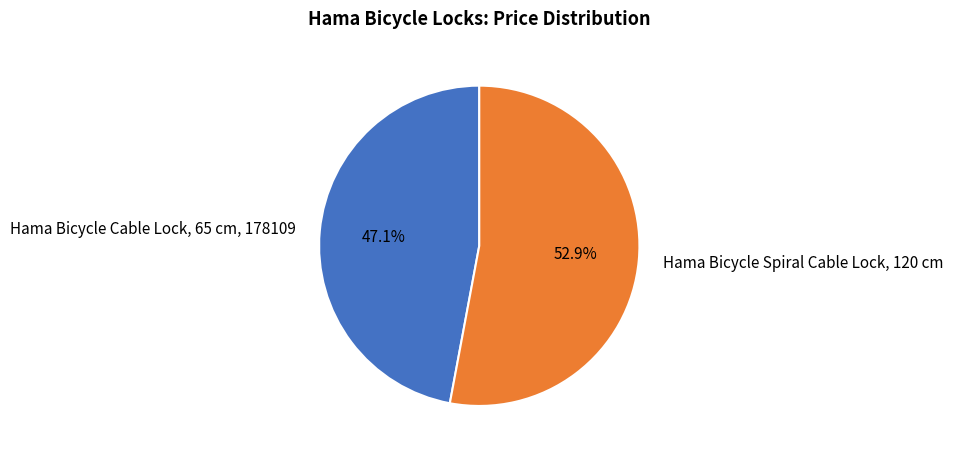

What is the ratio of the value at Hama Bicycle Cable Lock, 65 cm, 178109 to the value at Hama Bicycle Spiral Cable Lock, 120 cm?

0.9